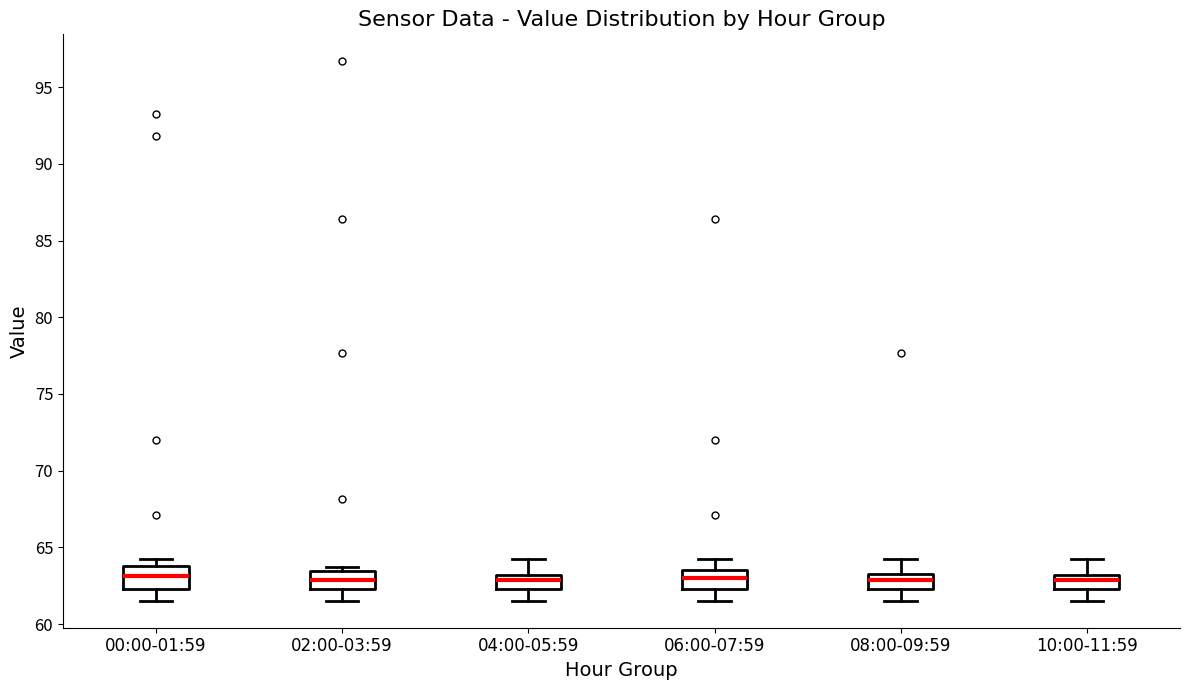

Where is the upper edge of the box for 08:00-09:59 on the y-axis? The values are not printed on the chart, so give them approximately, as read against the axis.

63.5